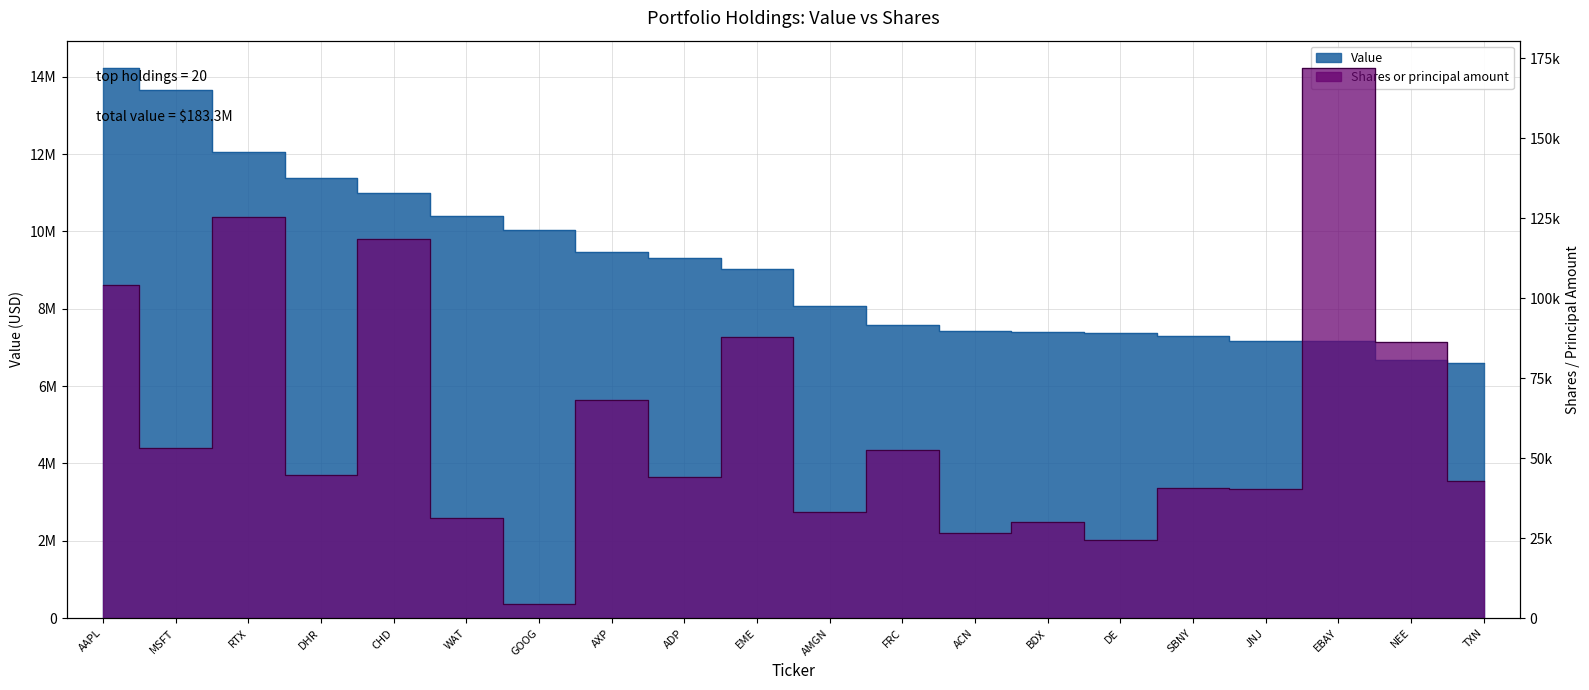

True or false: Shares or principal amount has a value of 104011 at AAPL.

True